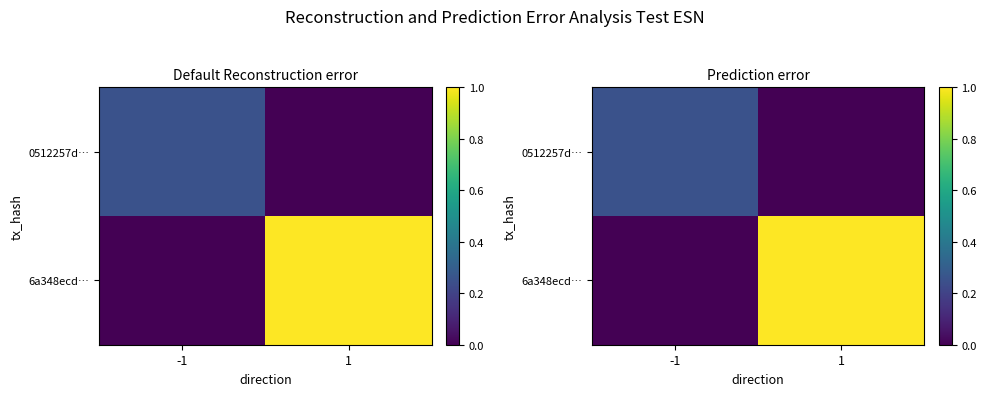

Is it true that 6a348ecd… equals 0.0 at -1?

True